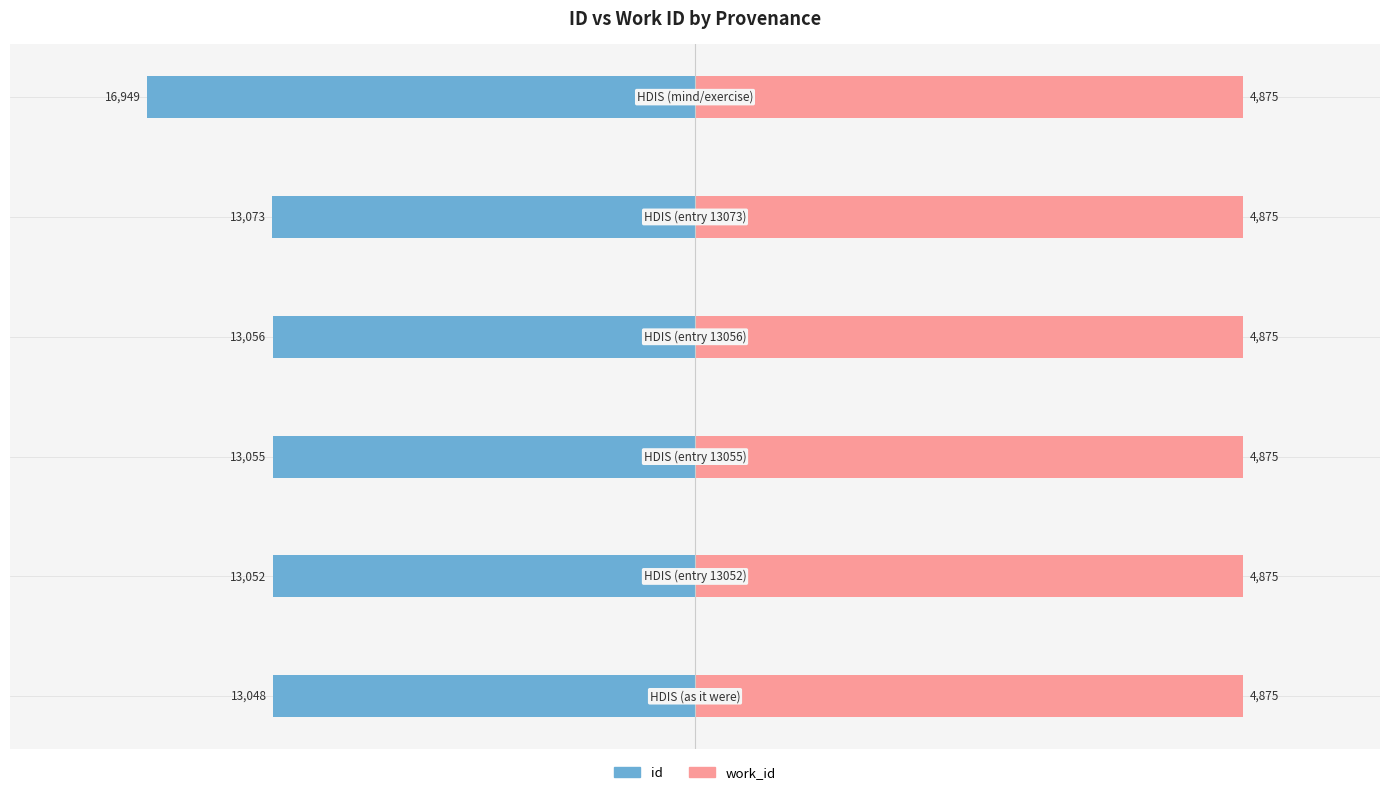

What are all the series names shown in the legend?

id, work_id